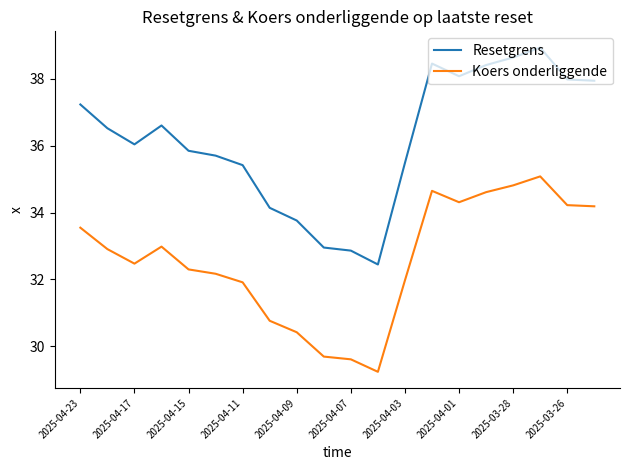

Rank the series by their average value, from lowest to highest.

Koers onderliggende, Resetgrens